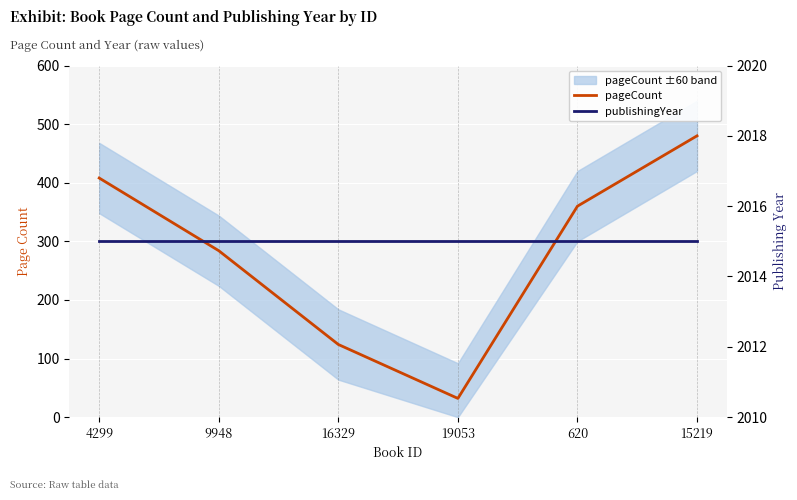

Reading right to left, list all the values displayed in this chart.

pageCount: 480	360	32	124	284	408
publishingYear: 2015	2015	2015	2015	2015	2015